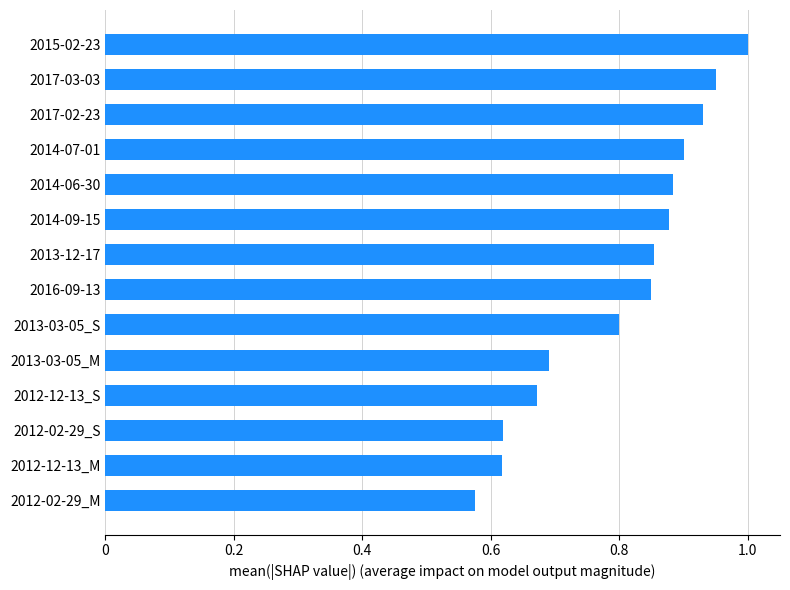

Where is the data nearest to the value 0?

2012-02-29_M